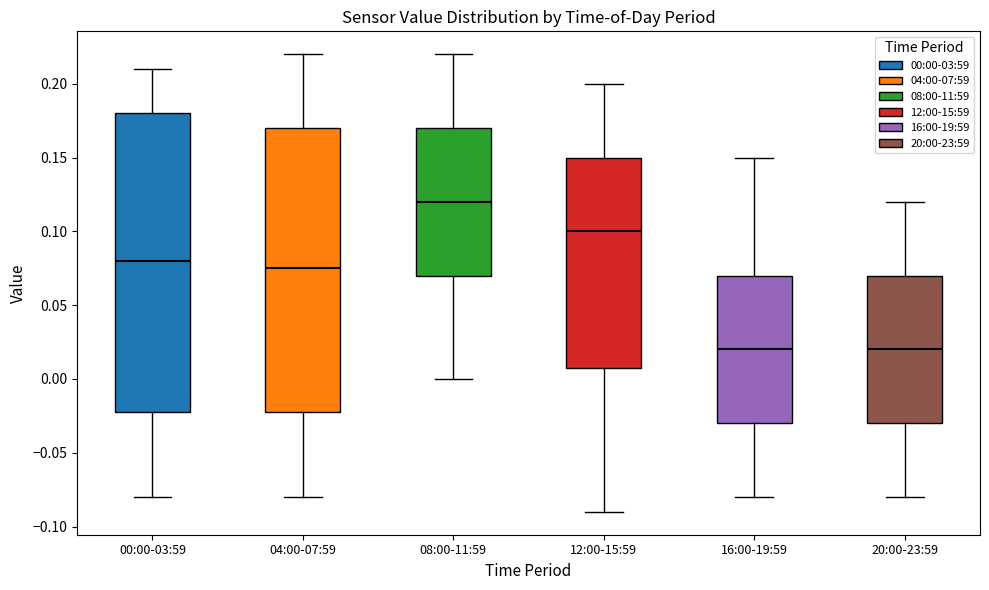

Which box's median line is the highest?

08:00-11:59